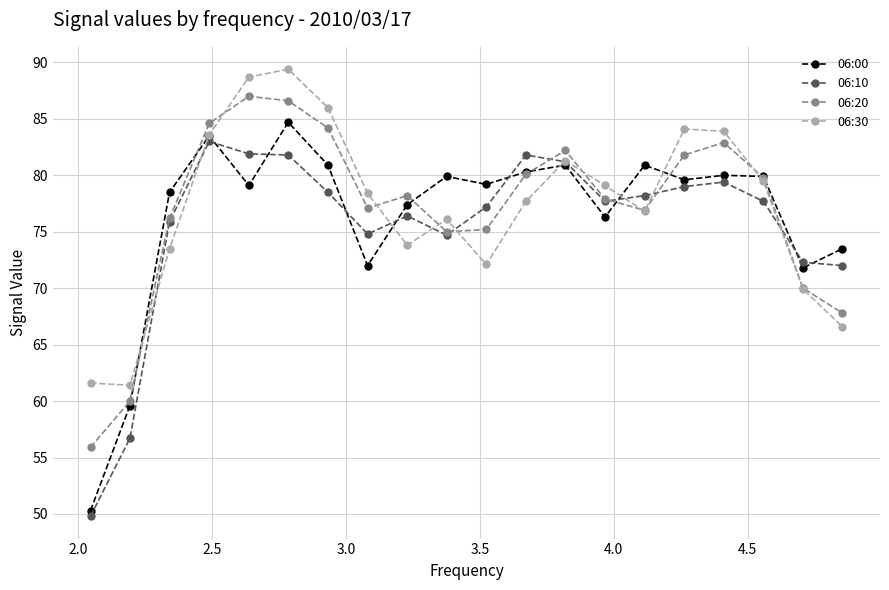

Which series has the widest spread of values?

06:00